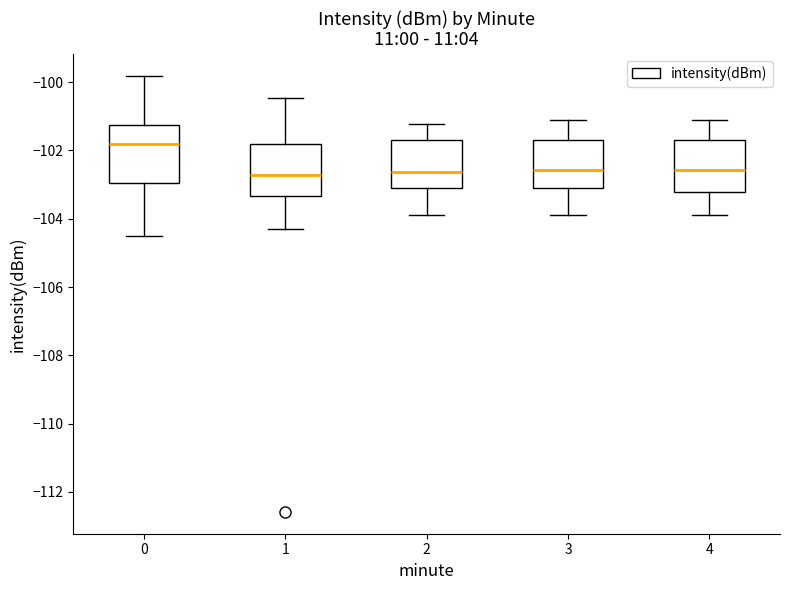

Reading left to right, transcribe this box plot: for each box, give where its median line is, the range the box spans, and where its two whiskers end, as read against the y-axis. The values are not printed on the chart, so give them approximately, as read against the axis.

0: median -101.8, box -103.0 to -101.2, whiskers -104.6 to -99.8
1: median -102.8, box -103.4 to -101.8, whiskers -104.4 to -100.4
2: median -102.6, box -103.0 to -101.8, whiskers -104.0 to -101.2
3: median -102.6, box -103.0 to -101.8, whiskers -104.0 to -101.2
4: median -102.6, box -103.2 to -101.8, whiskers -104.0 to -101.2